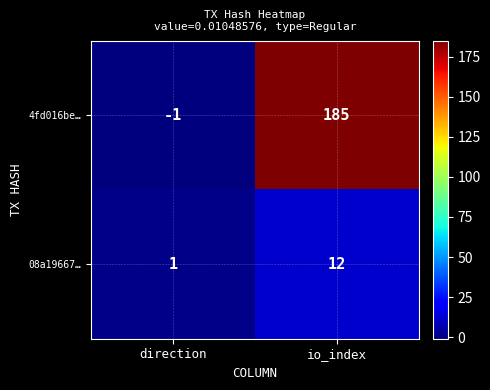

List the series in order of their overall mean, lowest first.

08a19667…, 4fd016be…